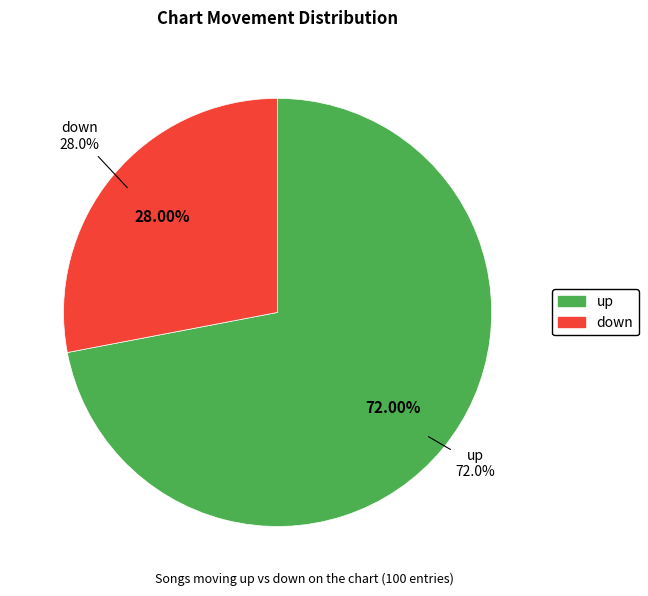

Which has a higher value, down or up?

up